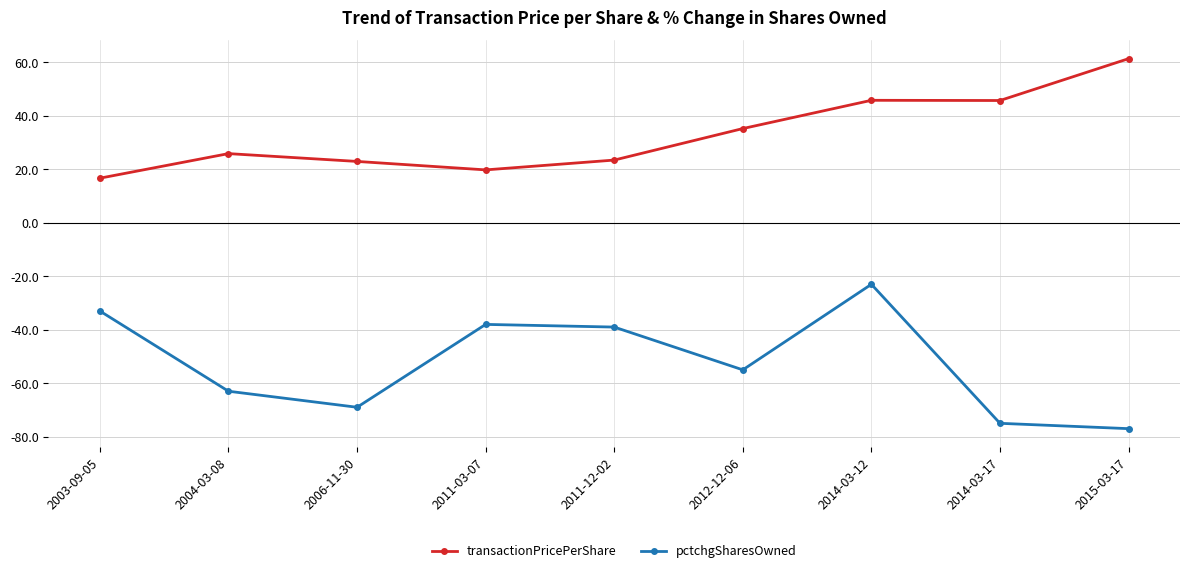

The value of transactionPricePerShare at 2015-03-17 is 61.4. True or false?

True